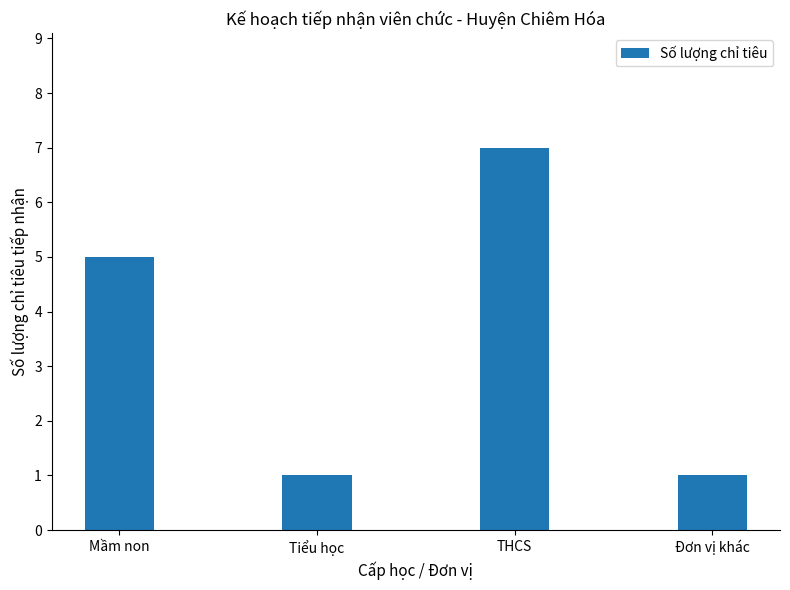

Approximately how many times larger is the value at Mầm non compared to THCS?

0.7